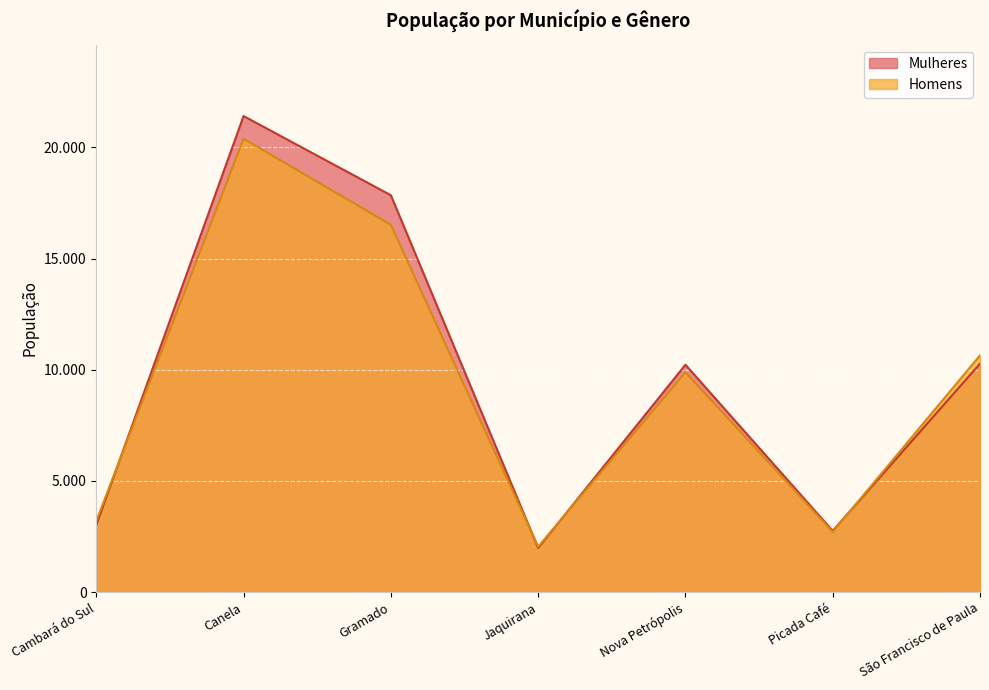

True or false: Mulheres and Homens intersect in this chart.

True